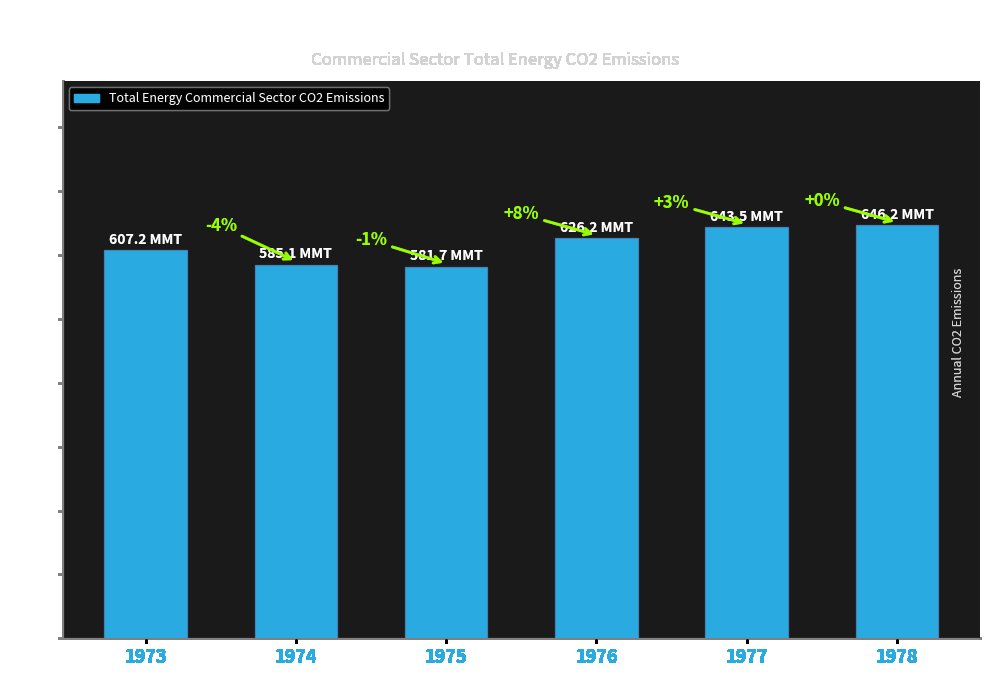

Reading left to right, extract all data points from this chart.

607.2	585.1	581.7	626.2	643.5	646.2